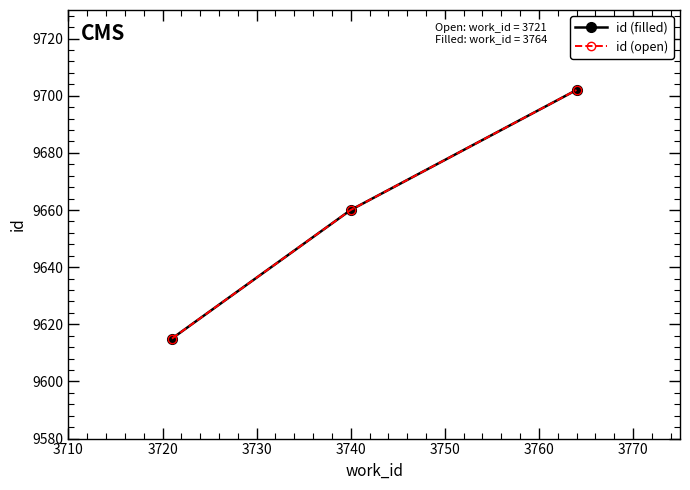

Reading left to right, what are all the values shown in this chart?

id (filled): 9615	9660	9702
id (open): 9615	9660	9702